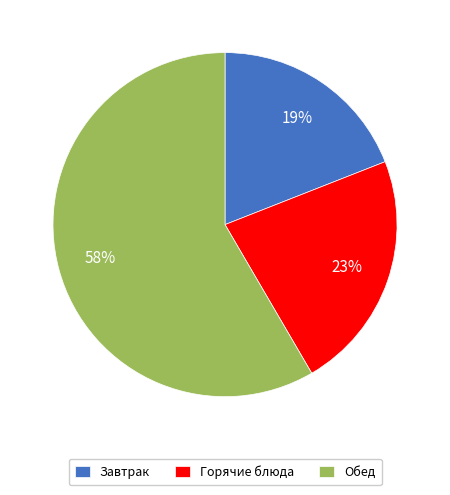

What is the largest slice in the pie chart?

Обед